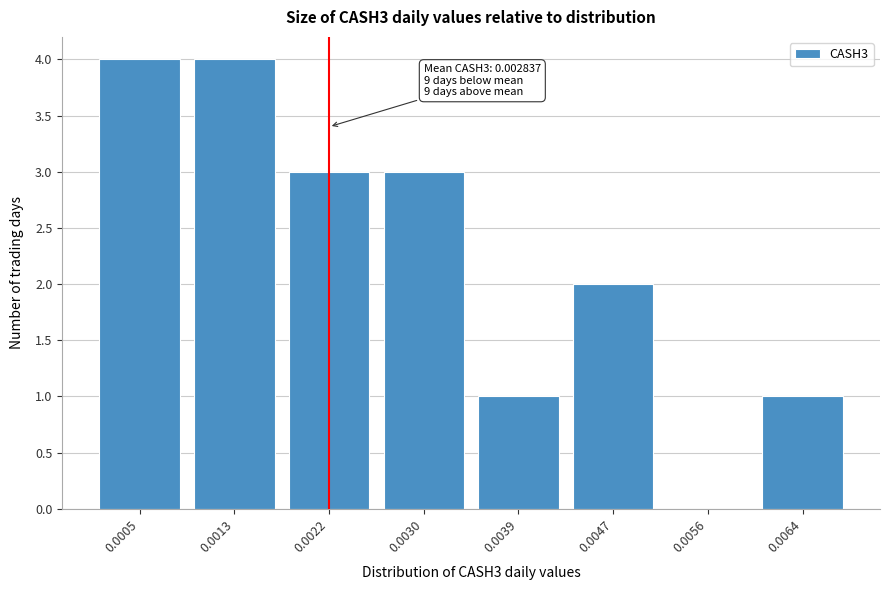

Reading left to right, what are all the values shown in this chart?

0.0005=4	0.0013=4	0.0022=3	0.0030=3	0.0039=1	0.0047=2	0.0056=0	0.0064=1